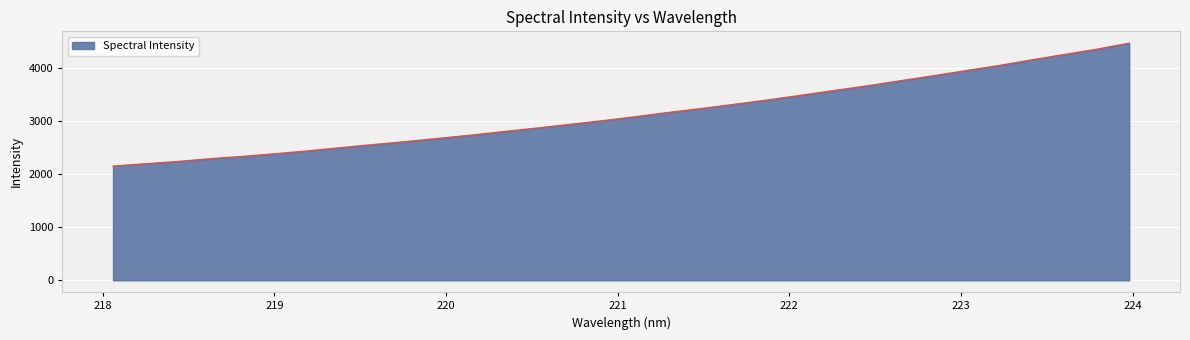

What is the smallest value displayed?

2153.9